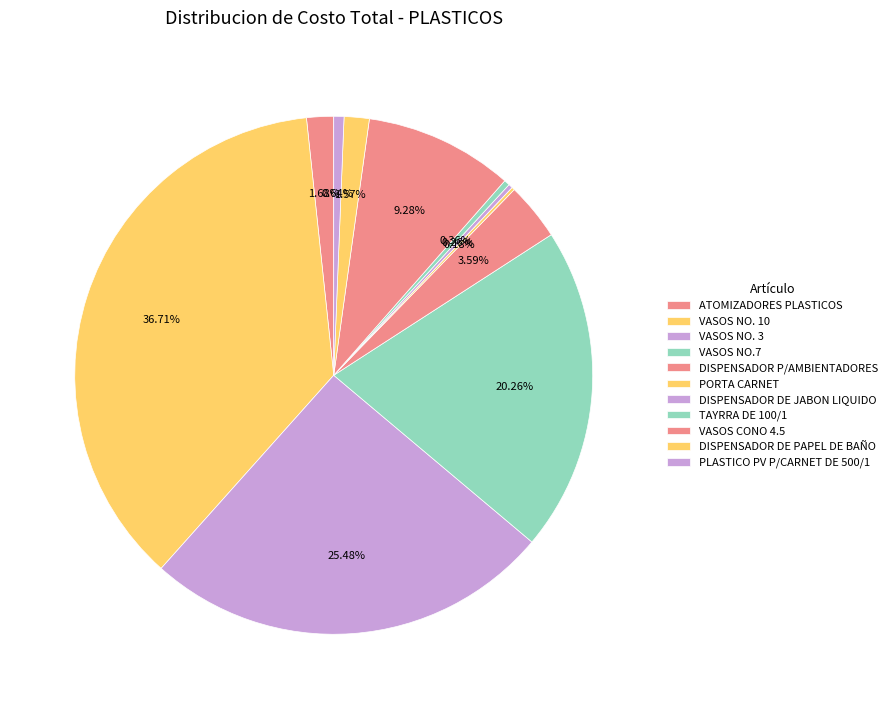

Does VASOS CONO 4.5 represent more than half of the total?

No